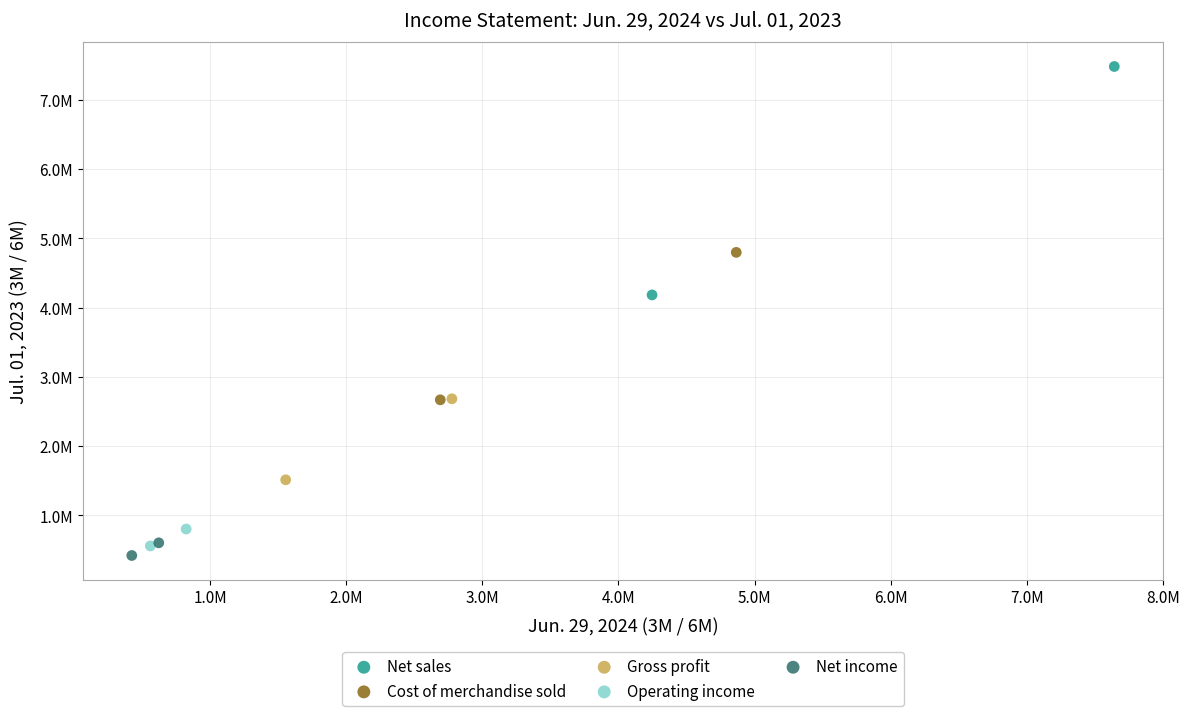

Which series contains the lowest Y value?

Net income